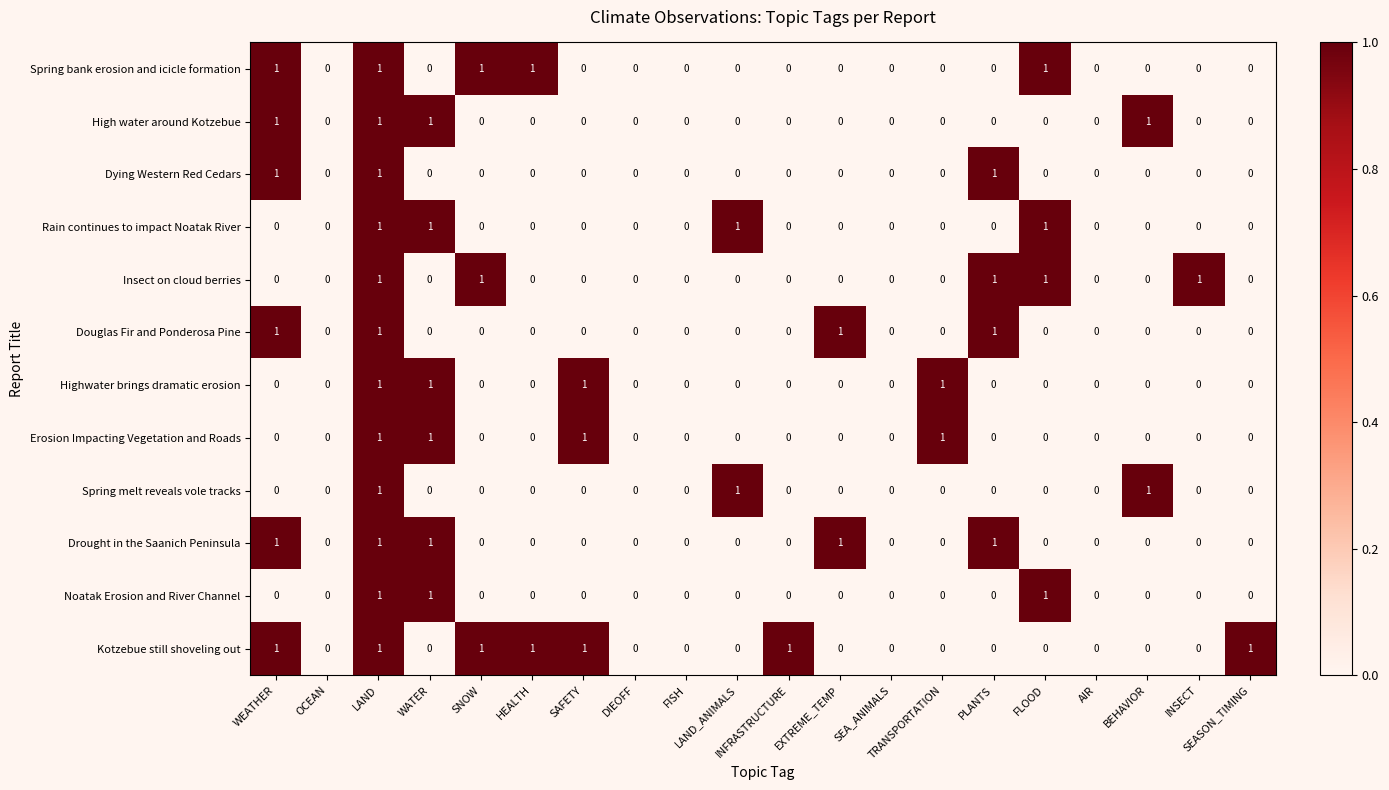

What is the sum of all Dying Western Red Cedars values?

3